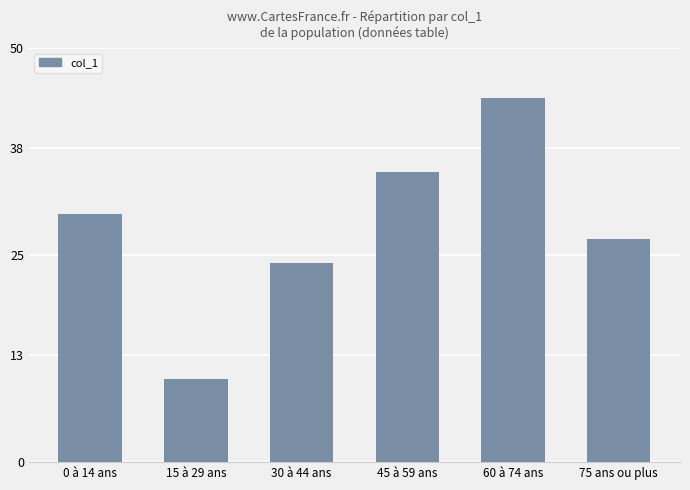

How many bars are there in total?

6